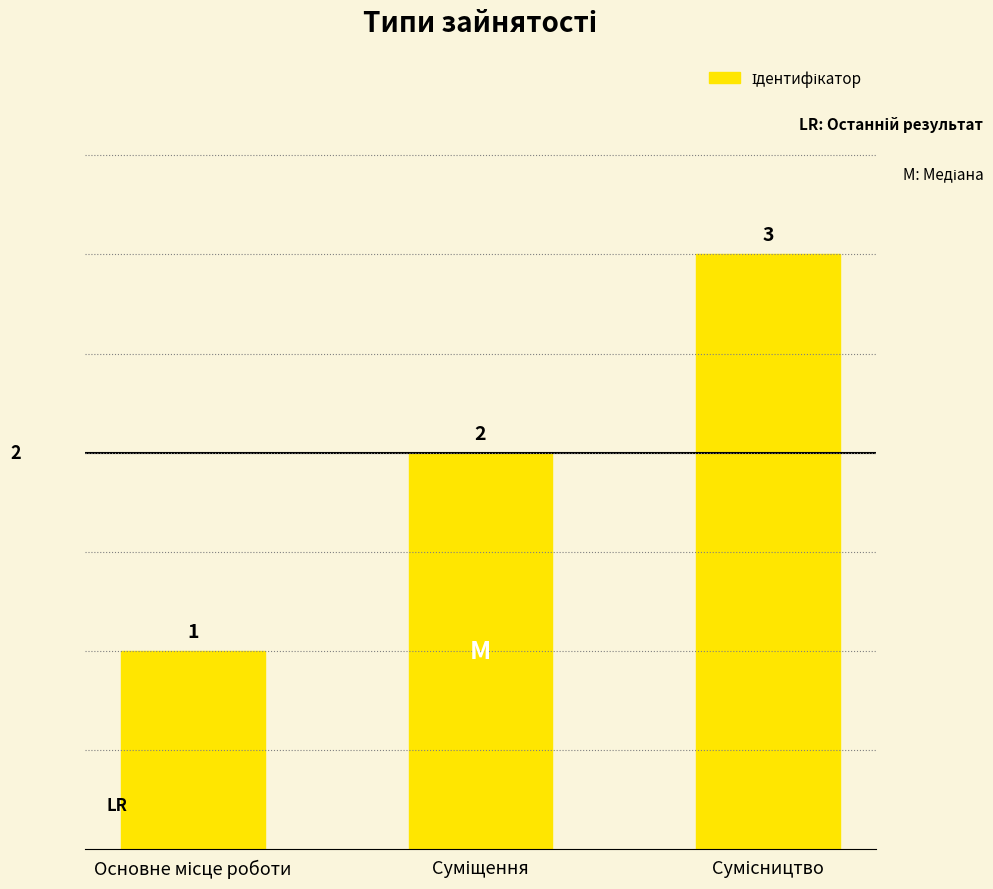

What is the difference between the maximum and second lowest values?

1